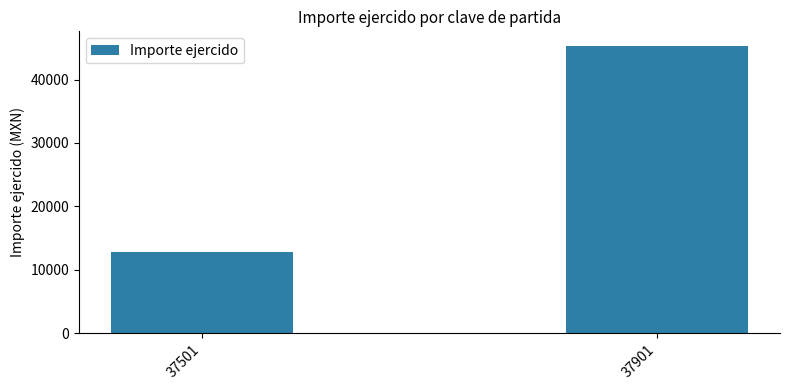

Reading right to left, extract all data points from this chart.

37901=45343.8	37501=12746.3